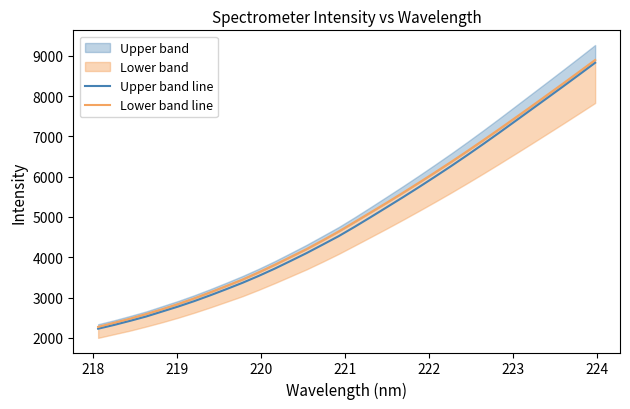

What is the minimum value for Upper band line?

2225.4